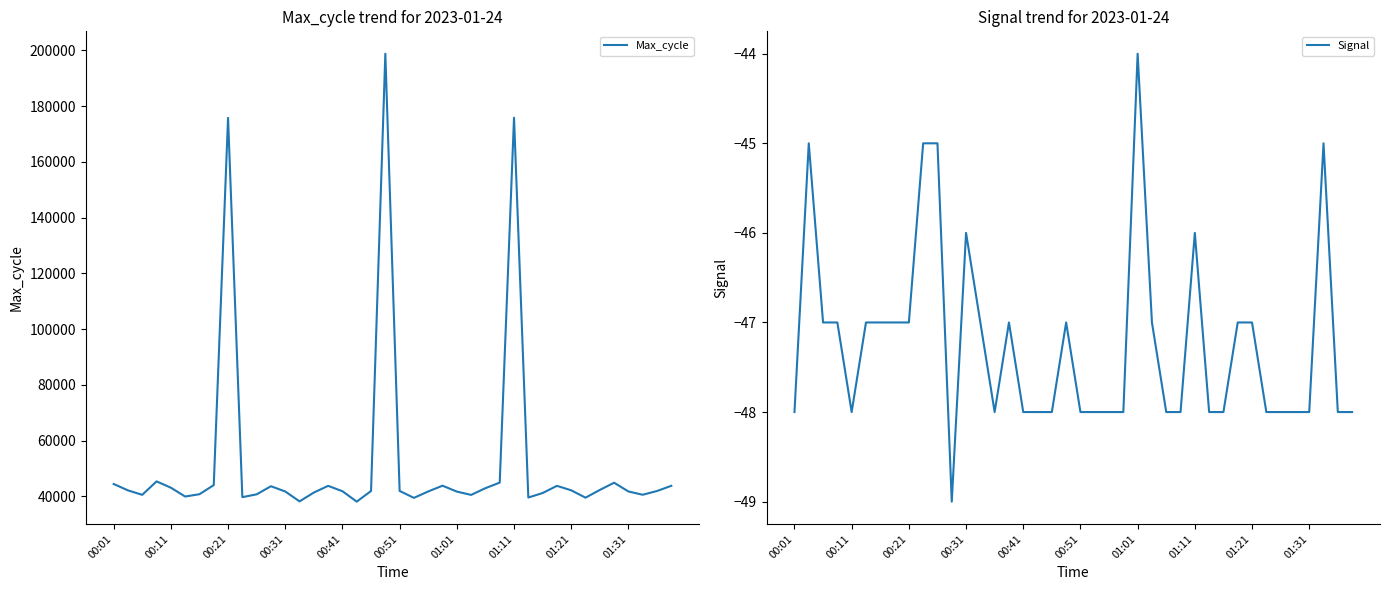

At which label is Max_cycle closest to 118438?

00:21